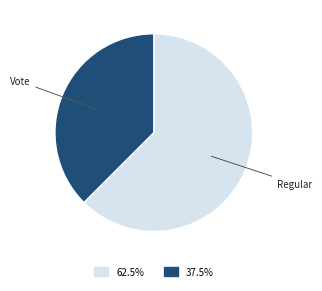

Does any single category account for the majority?

Yes